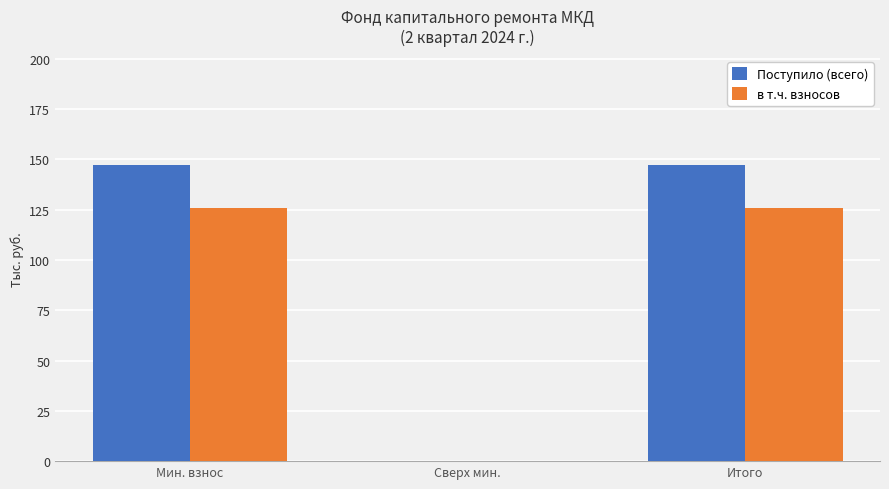

What is the spread (max minus min) of values at Итого?

21.6